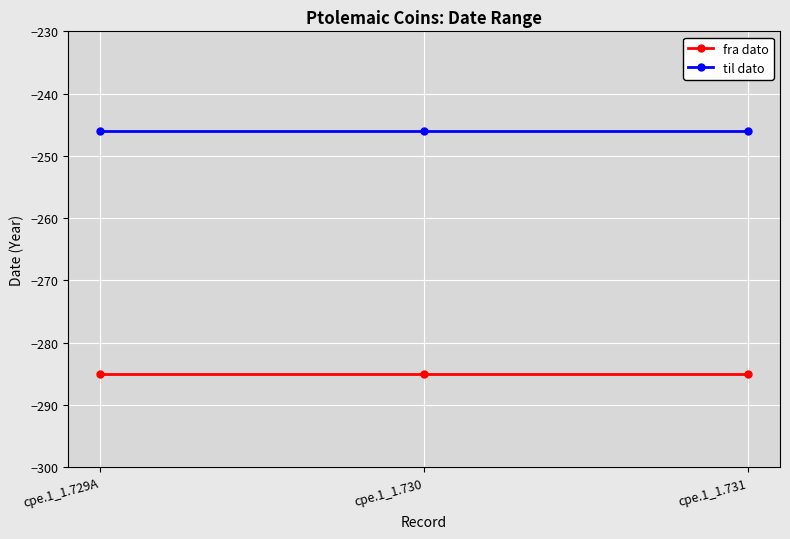

The til dato series shows -246 at cpe.1_1.729A. True or false?

True